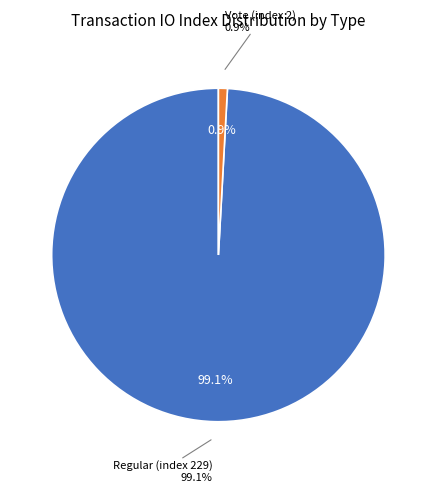

To the nearest percent, what is the combined percentage of Regular (index 229) and Vote (index 2)?

100%